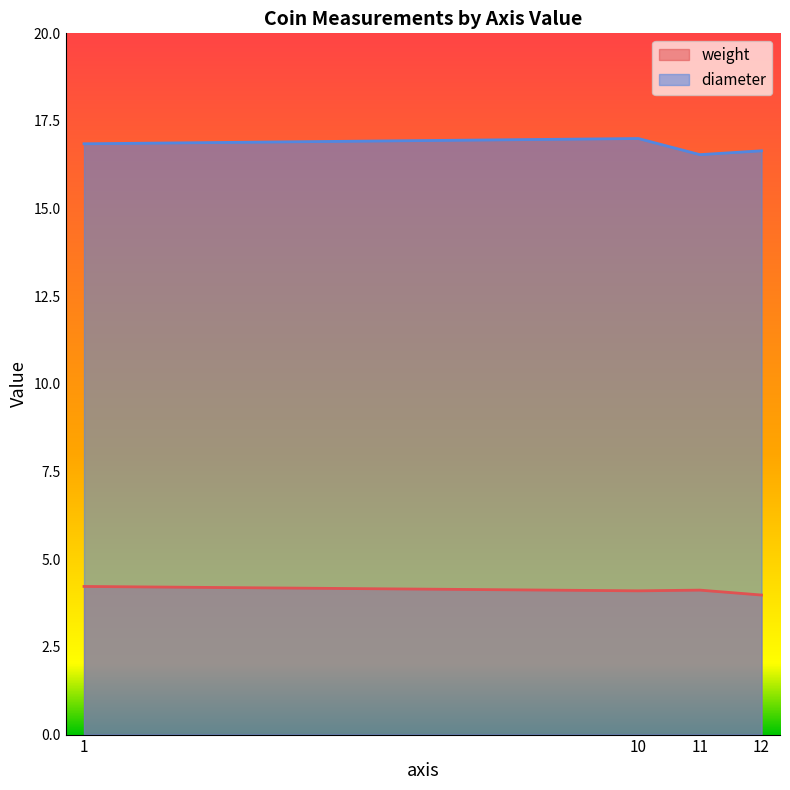

What is the minimum value shown in the chart?

4.0